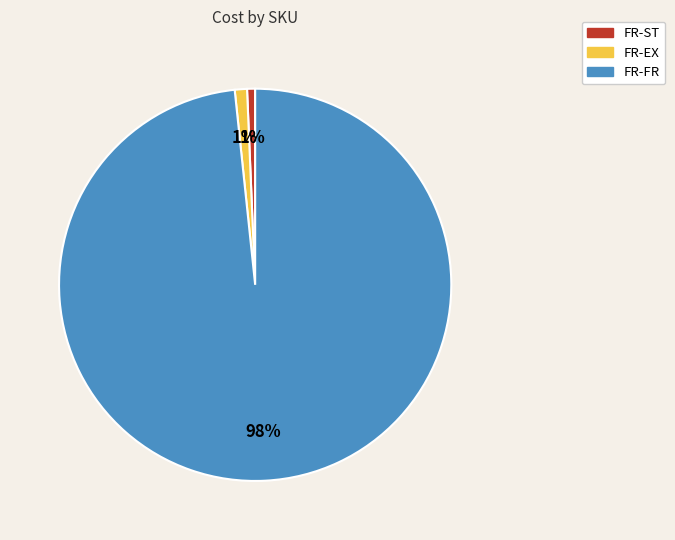

Does FR-FR represent more than half of the total?

Yes